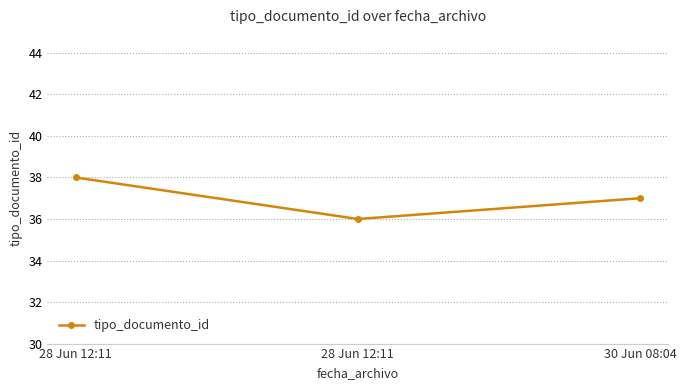

Reading right to left, extract all data points from this chart.

30 Jun 08:04=37	28 Jun 12:11=36	28 Jun 12:11=38